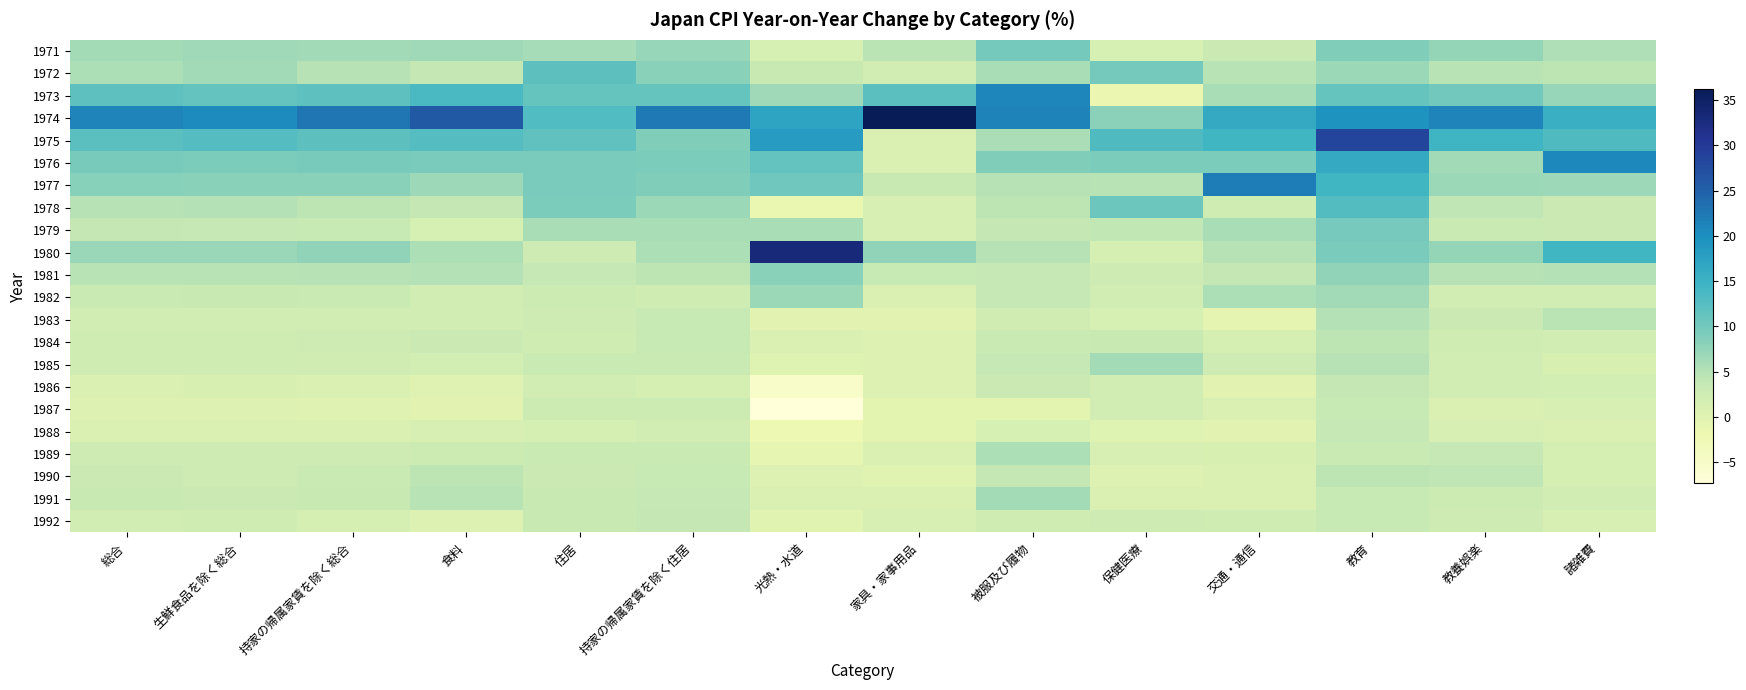

Reading left to right, transcribe all the data shown in this chart.

1971: 総合=6.2	生鮮食品を除く総合=6.5	持家の帰属家賃を除く総合=6.3	食料=6.6	住居=6.1	持家の帰属家賃を除く住居=7.2	光熱・水道=1.5	家具・家事用品=4.5	被服及び履物=10.0	保健医療=1.4	交通・通信=3.0	教育=9.0	教養娯楽=7.4	諸雑費=5.3
1972: 総合=5.6	生鮮食品を除く総合=6.4	持家の帰属家賃を除く総合=4.8	食料=3.8	住居=12.0	持家の帰属家賃を除く住居=8.3	光熱・水道=3.4	家具・家事用品=1.9	被服及び履物=5.9	保健医療=10.0	交通・通信=4.6	教育=6.9	教養娯楽=4.7	諸雑費=4.4
1973: 総合=11.8	生鮮食品を除く総合=11.3	持家の帰属家賃を除く総合=11.8	食料=13.5	住居=11.2	持家の帰属家賃を除く住居=11.1	光熱・水道=6.6	家具・家事用品=12.2	被服及び履物=21.0	保健医療=-1.6	交通・通信=5.8	教育=11.1	教養娯楽=10.2	諸雑費=7.3
1974: 総合=21.2	生鮮食品を除く総合=20.4	持家の帰属家賃を除く総合=22.7	食料=25.9	住居=13.0	持家の帰属家賃を除く住居=22.3	光熱・水道=17.1	家具・家事用品=36.2	被服及び履物=21.4	保健医療=8.1	交通・通信=16.3	教育=19.4	教養娯楽=21.2	諸雑費=15.4
1975: 総合=12.2	生鮮食品を除く総合=12.6	持家の帰属家賃を除く総合=12.0	食料=12.6	住居=11.7	持家の帰属家賃を除く住居=8.9	光熱・水道=18.2	家具・家事用品=0.8	被服及び履物=5.7	保健医療=13.1	交通・通信=14.4	教育=28.3	教養娯楽=14.7	諸雑費=13.2
1976: 総合=9.6	生鮮食品を除く総合=9.2	持家の帰属家賃を除く総合=9.6	食料=9.5	住居=9.5	持家の帰属家賃を除く住居=9.3	光熱・水道=11.3	家具・家事用品=0.8	被服及び履物=8.9	保健医療=9.3	交通・通信=9.3	教育=16.3	教養娯楽=6.4	諸雑費=20.8
1977: 総合=8.4	生鮮食品を除く総合=8.3	持家の帰属家賃を除く総合=8.3	食料=6.8	住居=9.4	持家の帰属家賃を除く住居=9.0	光熱・水道=10.3	家具・家事用品=3.3	被服及び履物=4.9	保健医療=4.7	交通・通信=22.0	教育=14.4	教養娯楽=6.9	諸雑費=6.7
1978: 総合=4.9	生鮮食品を除く総合=5.1	持家の帰属家賃を除く総合=4.3	食料=3.8	住居=9.3	持家の帰属家賃を除く住居=6.9	光熱・水道=-1.5	家具・家事用品=1.3	被服及び履物=4.4	保健医療=10.6	交通・通信=2.5	教育=12.8	教養娯楽=4.2	諸雑費=3.0
1979: 総合=3.8	生鮮食品を除く総合=3.7	持家の帰属家賃を除く総合=3.5	食料=1.5	住居=5.9	持家の帰属家賃を除く住居=5.9	光熱・水道=5.8	家具・家事用品=1.3	被服及び履物=3.9	保健医療=4.0	交通・通信=5.8	教育=9.7	教養娯楽=3.1	諸雑費=2.9
1980: 総合=7.1	生鮮食品を除く総合=7.1	持家の帰属家賃を除く総合=7.7	食料=5.6	住居=2.6	持家の帰属家賃を除く住居=5.6	光熱・水道=33.0	家具・家事用品=7.8	被服及び履物=4.8	保健医療=1.7	交通・通信=4.8	教育=9.4	教養娯楽=7.4	諸雑費=14.3
1981: 総合=4.7	生鮮食品を除く総合=4.7	持家の帰属家賃を除く総合=4.9	食料=5.0	住居=3.7	持家の帰属家賃を除く住居=4.4	光熱・水道=8.3	家具・家事用品=3.5	被服及び履物=3.7	保健医療=2.6	交通・通信=3.9	教育=7.7	教養娯楽=4.8	諸雑費=5.1
1982: 総合=3.1	生鮮食品を除く総合=3.3	持家の帰属家賃を除く総合=3.1	食料=2.2	住居=2.8	持家の帰属家賃を除く住居=2.5	光熱・水道=6.9	家具・家事用品=0.8	被服及び履物=3.6	保健医療=2.2	交通・通信=5.6	教育=6.3	教養娯楽=2.0	諸雑費=2.0
1983: 総合=2.1	生鮮食品を除く総合=2.0	持家の帰属家賃を除く総合=2.0	食料=2.0	住居=2.7	持家の帰属家賃を除く住居=3.5	光熱・水道=-0.3	家具・家事用品=-0.3	被服及び履物=2.3	保健医療=1.4	交通・通信=-0.7	教育=5.1	教養娯楽=3.0	諸雑費=4.5
1984: 総合=2.5	生鮮食品を除く総合=2.4	持家の帰属家賃を除く総合=2.7	食料=2.9	住居=2.4	持家の帰属家賃を除く住居=3.5	光熱・水道=1.0	家具・家事用品=0.6	被服及び履物=3.1	保健医療=3.4	交通・通信=1.7	教育=4.3	教養娯楽=2.5	諸雑費=2.1
1985: 総合=2.4	生鮮食品を除く総合=2.4	持家の帰属家賃を除く総合=2.3	食料=1.8	住居=3.2	持家の帰属家賃を除く住居=3.1	光熱・水道=0.3	家具・家事用品=0.5	被服及び履物=3.6	保健医療=6.2	交通・通信=2.6	教育=4.9	教養娯楽=1.9	諸雑費=1.1
1986: 総合=0.9	生鮮食品を除く総合=1.1	持家の帰属家賃を除く総合=0.7	食料=0.1	住居=2.1	持家の帰属家賃を除く住居=1.7	光熱・水道=-5.0	家具・家事用品=0.4	被服及び履物=3.0	保健医療=2.0	交通・通信=-0.2	教育=3.8	教養娯楽=1.9	諸雑費=1.8
1987: 総合=0.4	生鮮食品を除く総合=0.5	持家の帰属家賃を除く総合=0.1	食料=-0.3	住居=2.8	持家の帰属家賃を除く住居=2.8	光熱・水道=-7.3	家具・家事用品=-0.4	被服及び履物=-0.5	保健医療=2.1	交通・通信=0.8	教育=3.5	教養娯楽=1.0	諸雑費=1.3
1988: 総合=1.0	生鮮食品を除く総合=0.8	持家の帰属家賃を除く総合=1.0	食料=1.2	住居=1.7	持家の帰属家賃を除く住居=2.1	光熱・水道=-1.9	家具・家事用品=-0.5	被服及び履物=1.4	保健医療=0.2	交通・通信=-0.2	教育=3.7	教養娯楽=1.3	諸雑費=0.9
1989: 総合=2.7	生鮮食品を除く総合=2.7	持家の帰属家賃を除く総合=2.6	食料=2.8	住居=3.2	持家の帰属家賃を除く住居=3.2	光熱・水道=-1.0	家具・家事用品=0.7	被服及び履物=5.5	保健医療=1.3	交通・通信=1.1	教育=3.1	教養娯楽=3.6	諸雑費=1.6
1990: 総合=3.0	生鮮食品を除く総合=2.7	持家の帰属家賃を除く総合=3.2	食料=4.3	住居=3.0	持家の帰属家賃を除く住居=3.5	光熱・水道=0.6	家具・家事用品=0.0	被服及び履物=3.8	保健医療=0.6	交通・通信=1.0	教育=4.4	教養娯楽=4.1	諸雑費=1.6
1991: 総合=3.3	生鮮食品を除く総合=2.9	持家の帰属家賃を除く総合=3.3	食料=4.6	住居=3.4	持家の帰属家賃を除く住居=3.7	光熱・水道=0.7	家具・家事用品=0.8	被服及び履物=6.2	保健医療=1.0	交通・通信=0.8	教育=3.5	教養娯楽=2.8	諸雑費=1.9
1992: 総合=1.9	生鮮食品を除く総合=2.4	持家の帰属家賃を除く総合=1.7	食料=0.6	住居=3.3	持家の帰属家賃を除く住居=3.9	光熱・水道=0.0	家具・家事用品=1.2	被服及び履物=2.5	保健医療=2.7	交通・通信=2.4	教育=3.5	教養娯楽=2.7	諸雑費=1.3